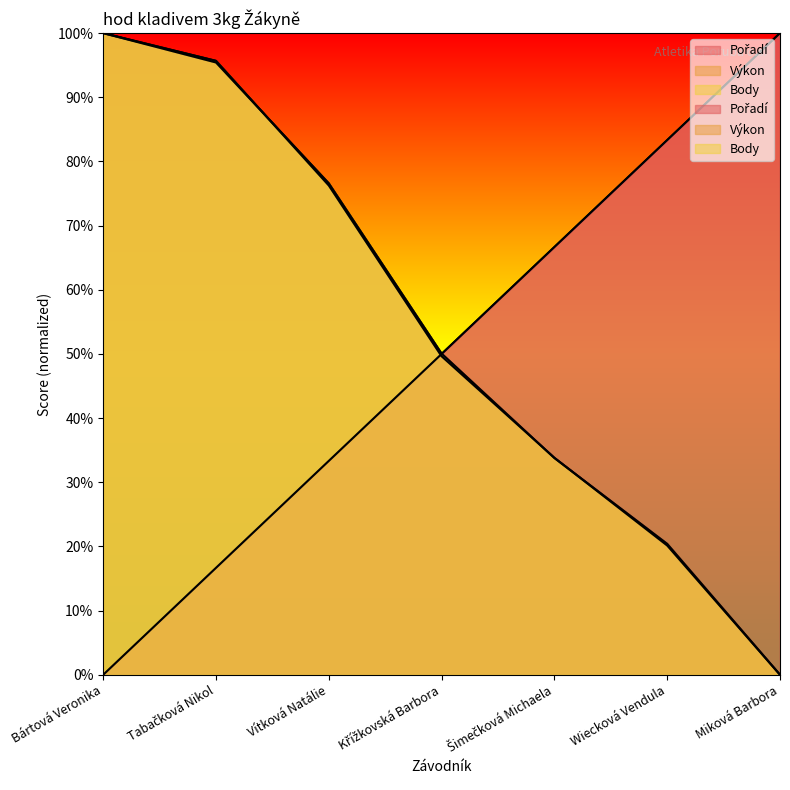

What are all the series names shown in the legend?

Pořadí, Výkon, Body